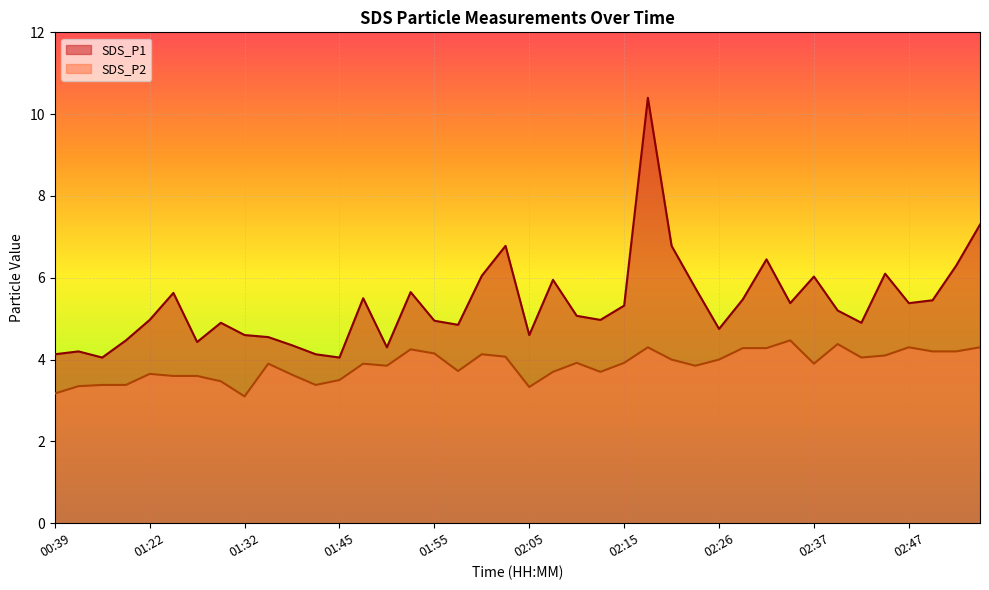

At which category does SDS_P1 reach its first local peak?

00:42